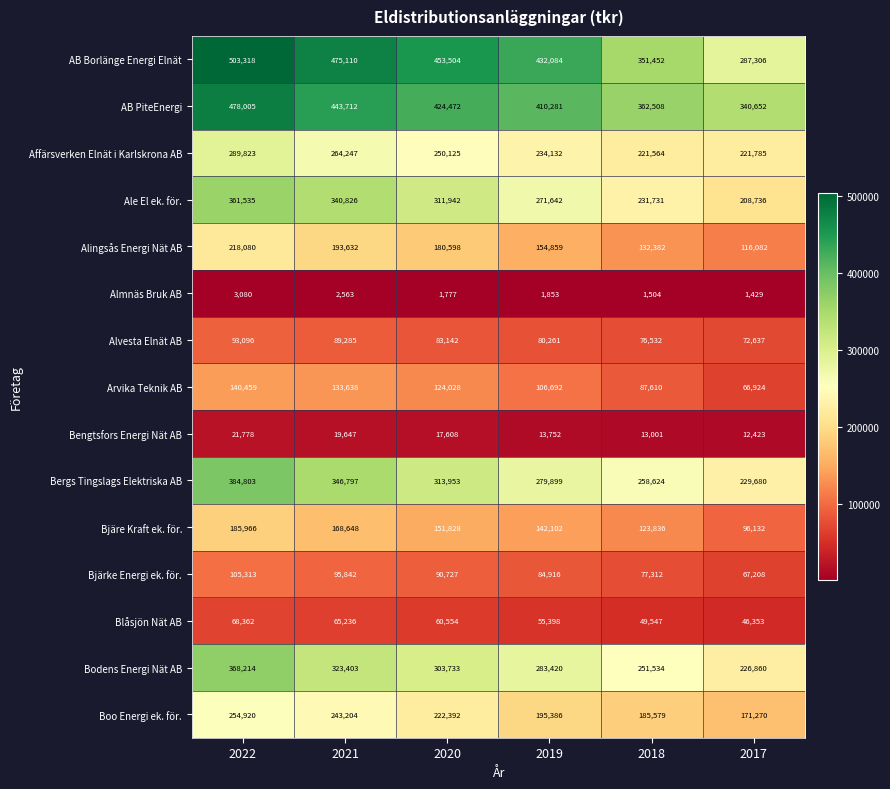

How many categories are shown in the chart?

6